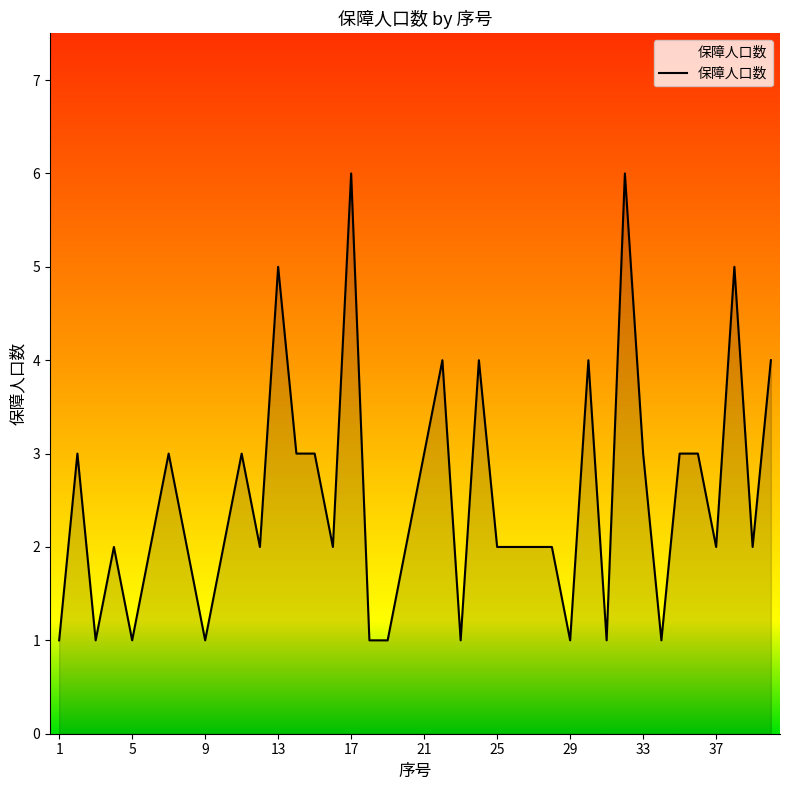

Does the chart display data point markers on the line(s)?

No